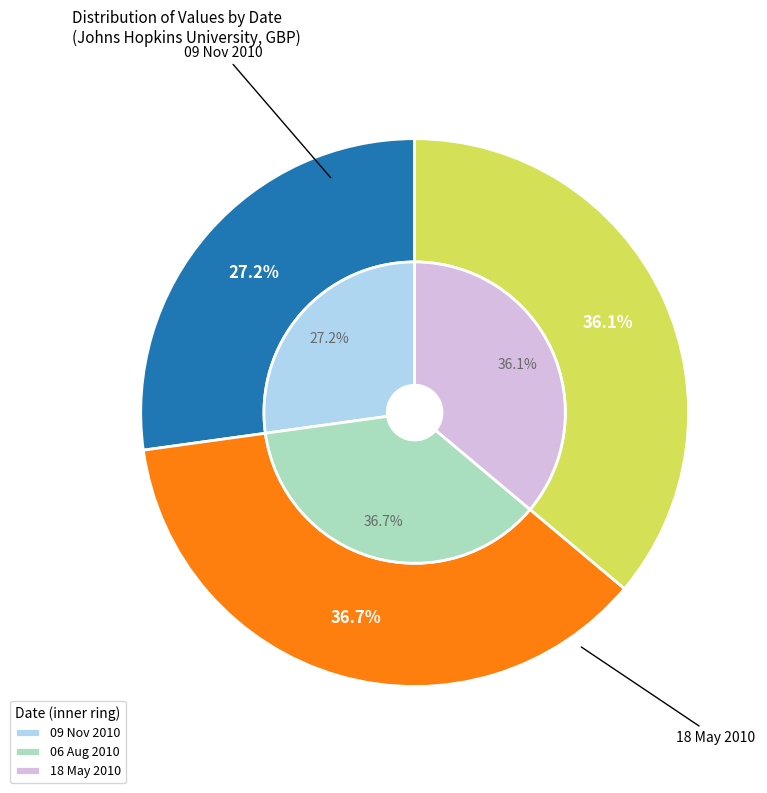

Count the number of slices in the pie.

3